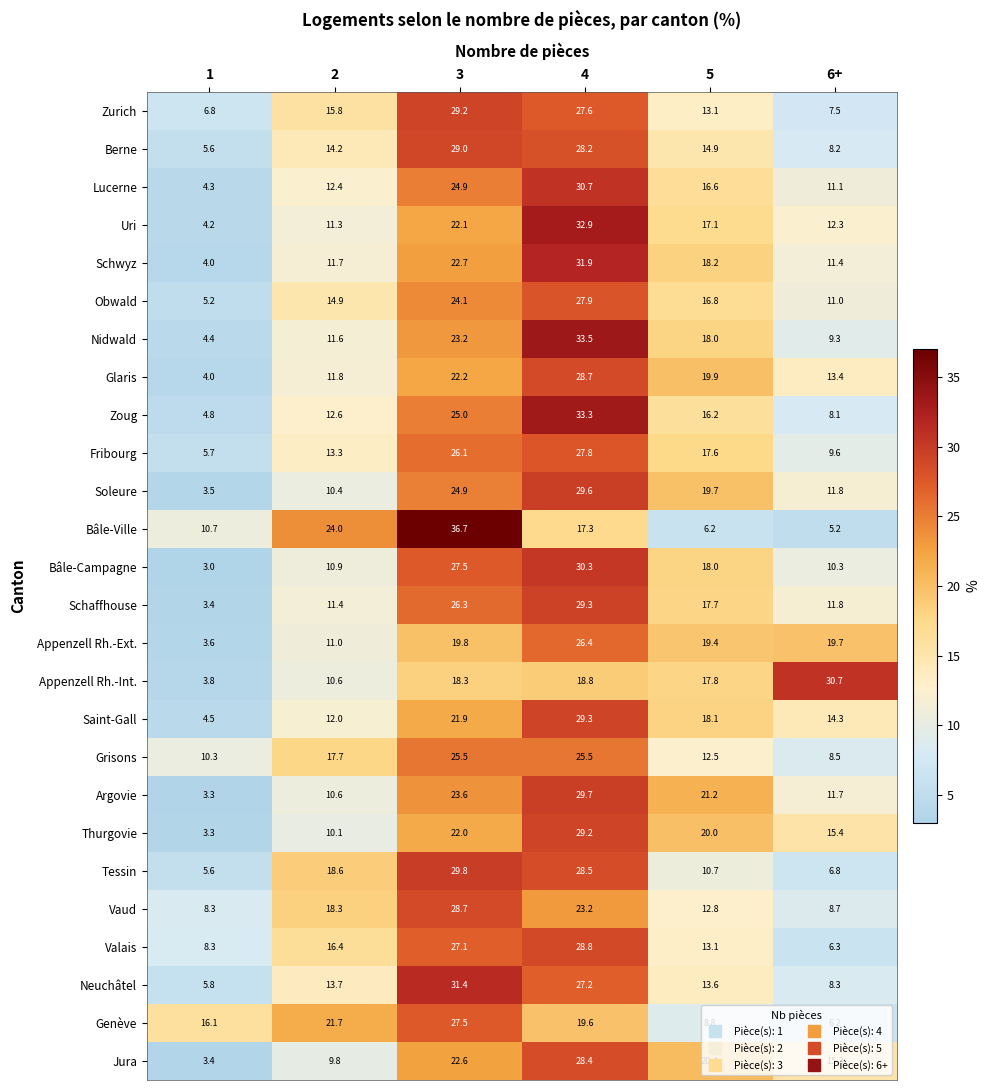

Is it true that Uri equals 13.5 at 4?

False